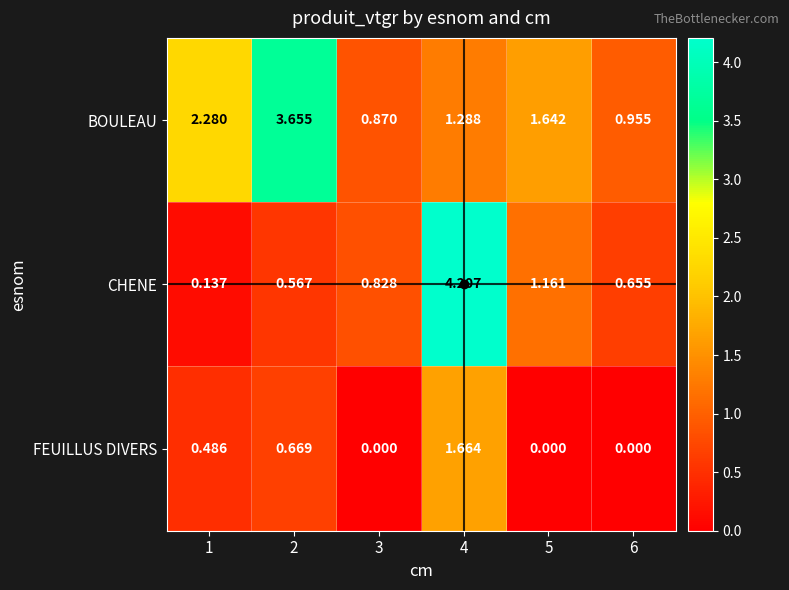

Which series has the largest range (max minus min)?

CHENE